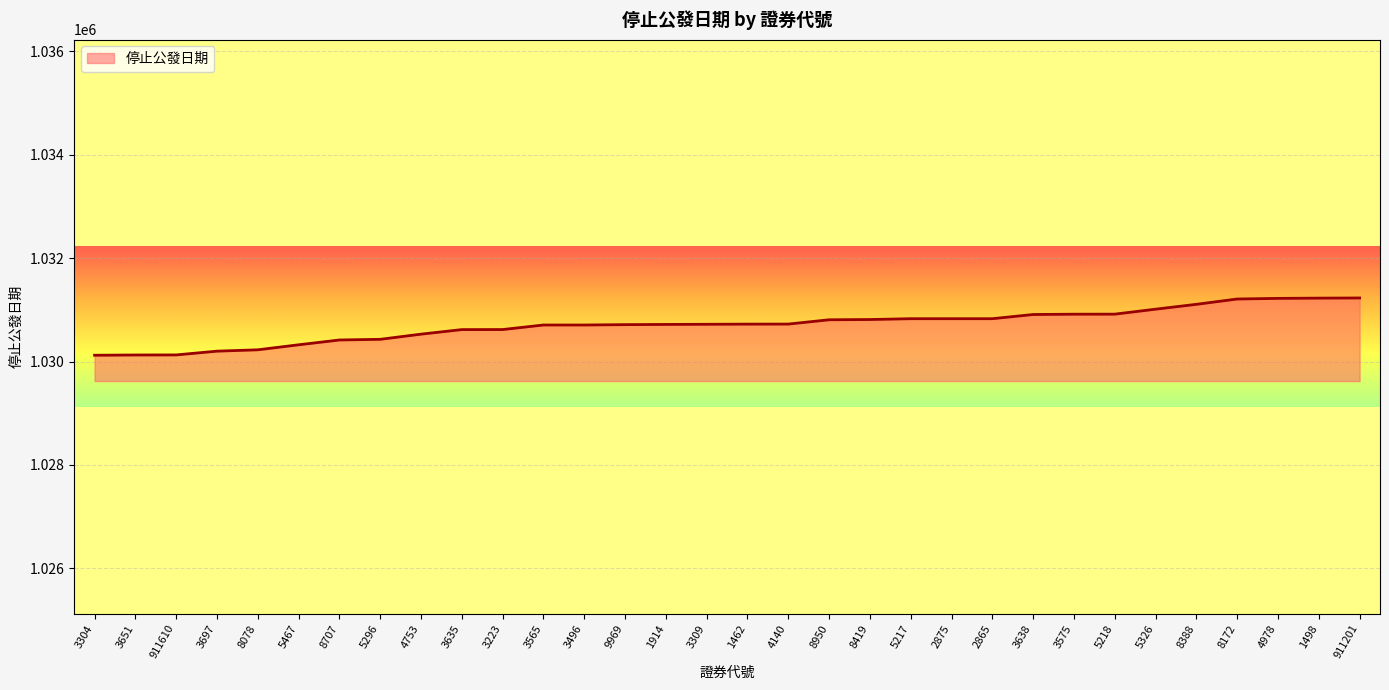

True or false: the data shows 1031227 at 1498.

True